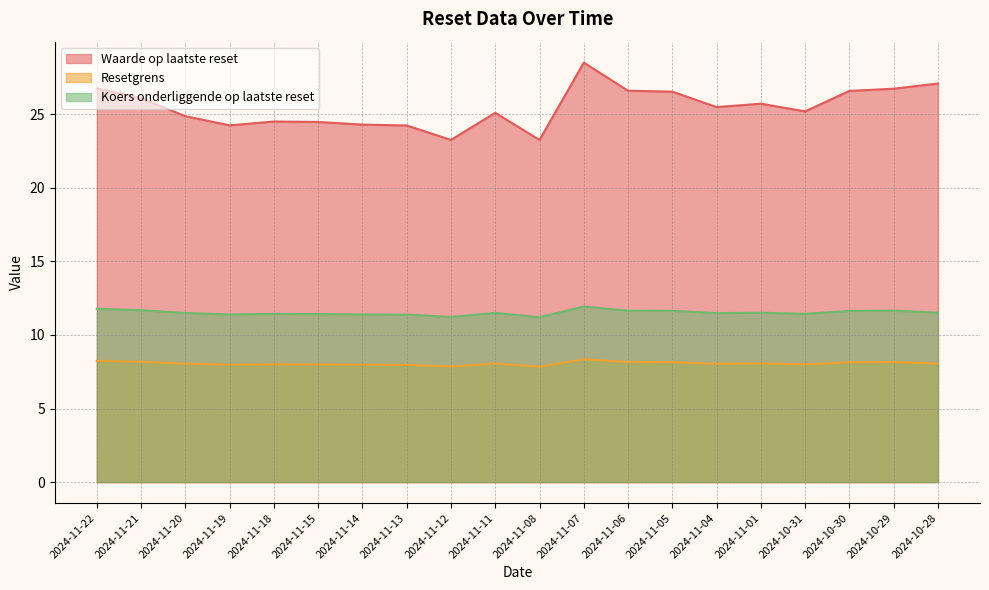

What are all the series names shown in the legend?

Waarde op laatste reset, Resetgrens, Koers onderliggende op laatste reset